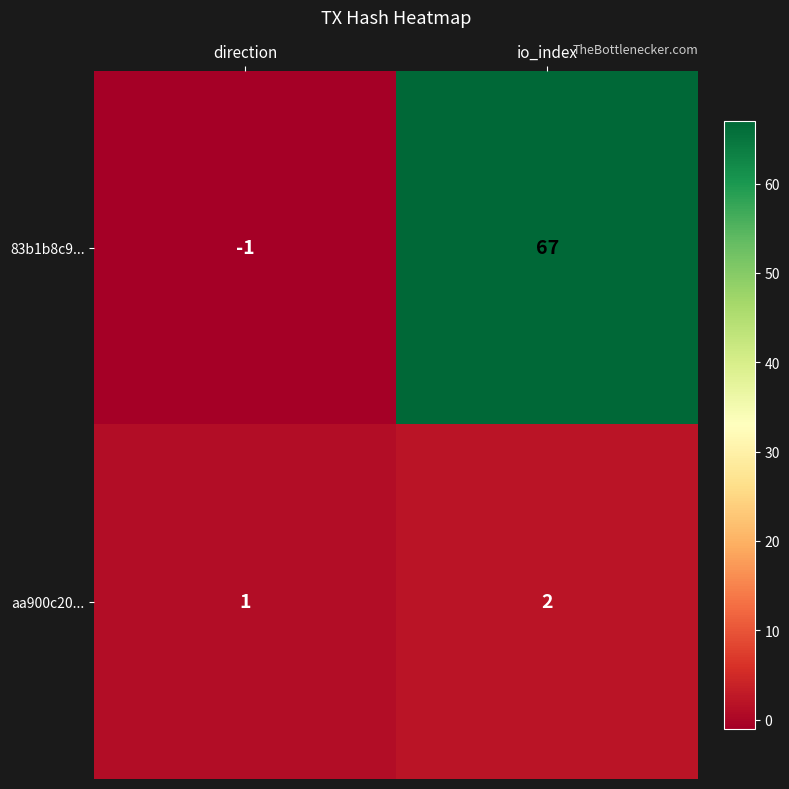

How many negative values does the 83b1b8c9... series have?

1